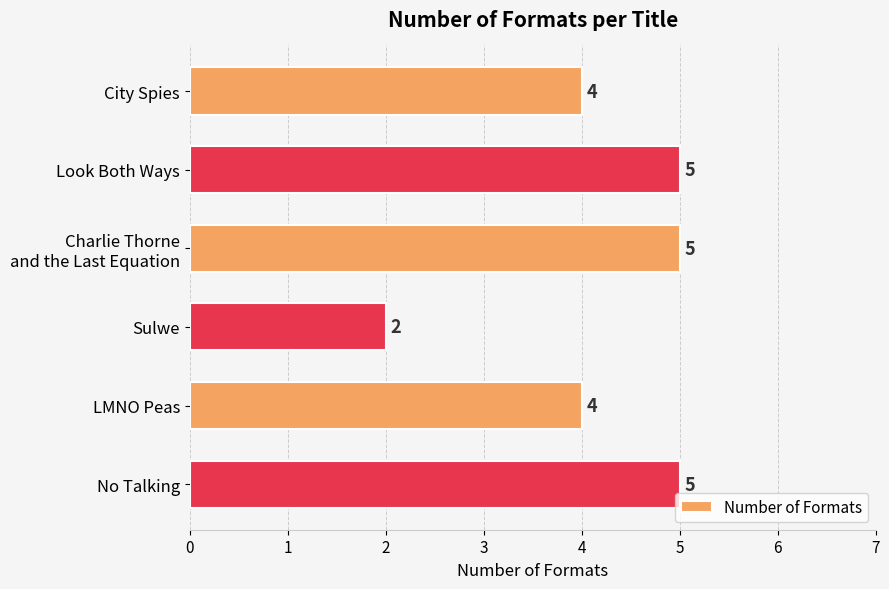

Count the values in the range 4 to 5.

5